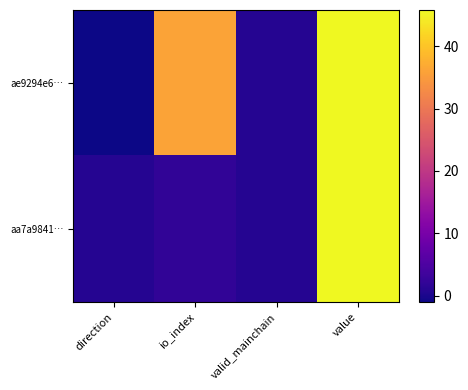

Reading right to left, list all the values displayed in this chart.

ae9294e6…: value=45.8	valid_mainchain=1.0	io_index=36.0	direction=-1.0
aa7a9841…: value=45.8	valid_mainchain=1.0	io_index=2.0	direction=1.0